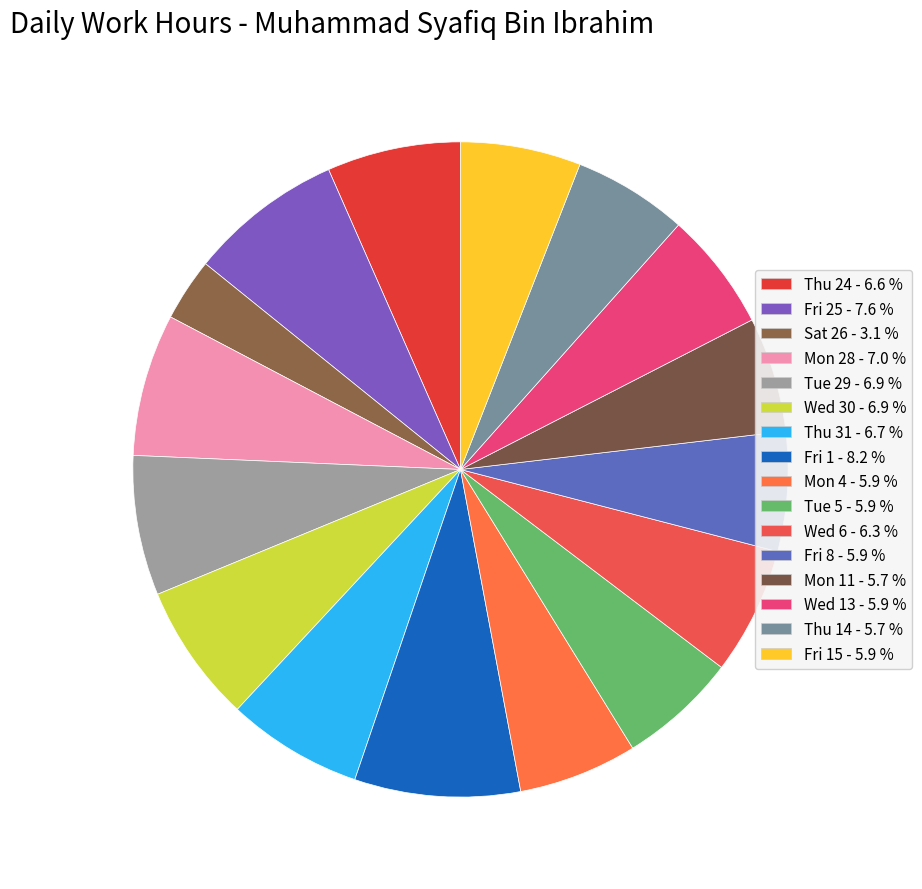

How many slices are in this pie chart?

16